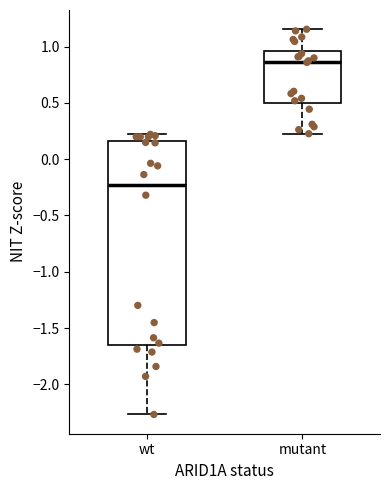

Which box is the tallest, from its lower edge to its upper edge?

wt